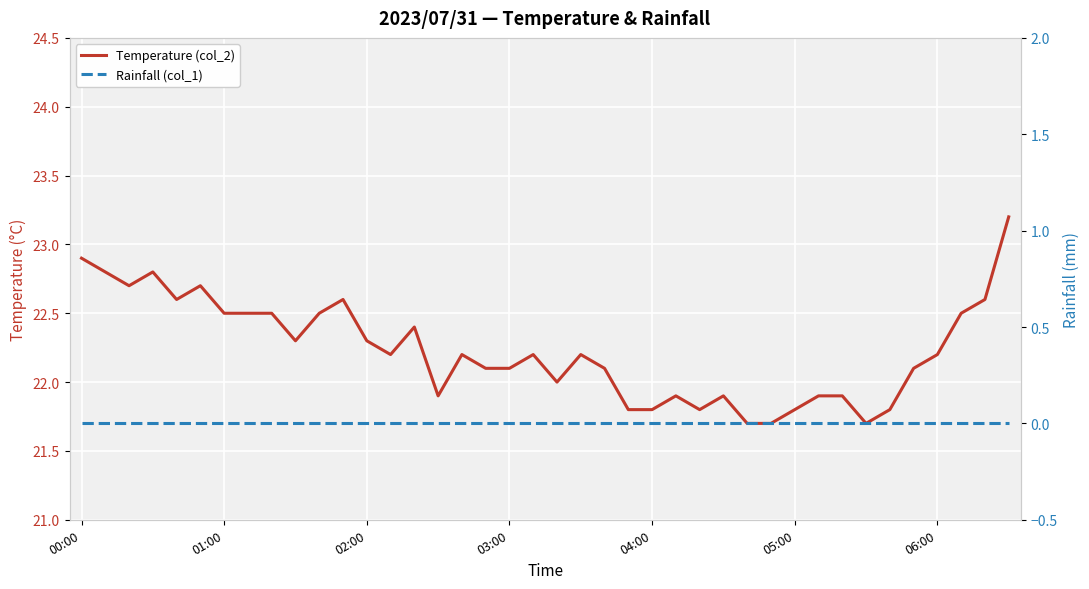

True or false: Rainfall (col_1) and Temperature (col_2) intersect in this chart.

False